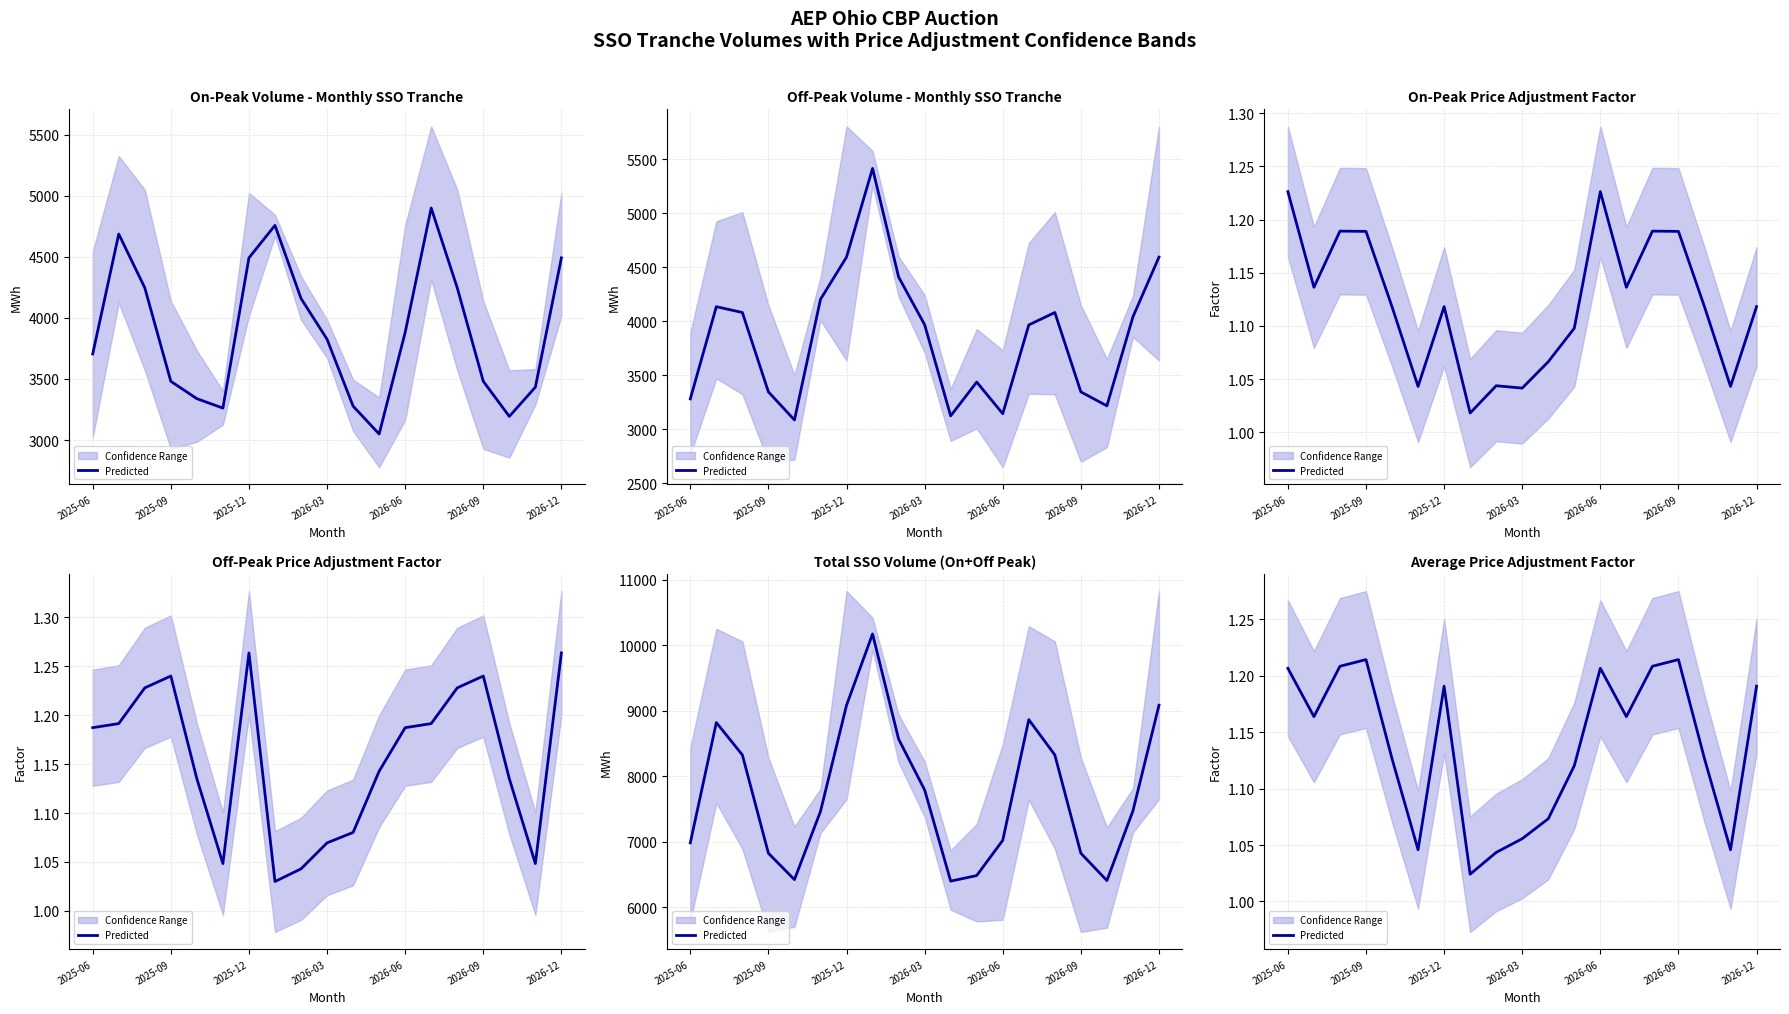

Is it true that the value at 2026-12 is 1.2?

True